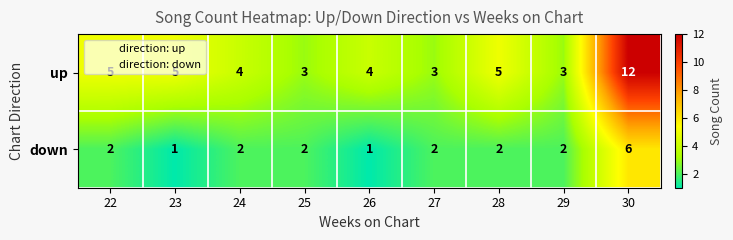

How many data points does each series have?

9